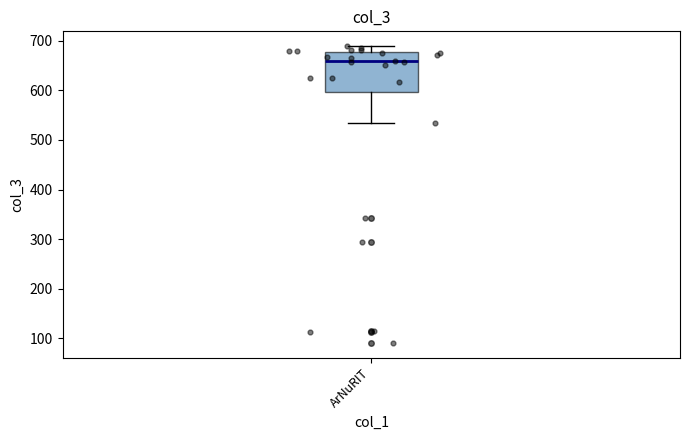

Read this box plot against the y-axis: the position of the median line, the range covered by the box, and the ends of both whiskers. The values are not printed on the chart, so give them approximately, as read against the axis.

median 660, box 600 to 680, whiskers 530 to 690